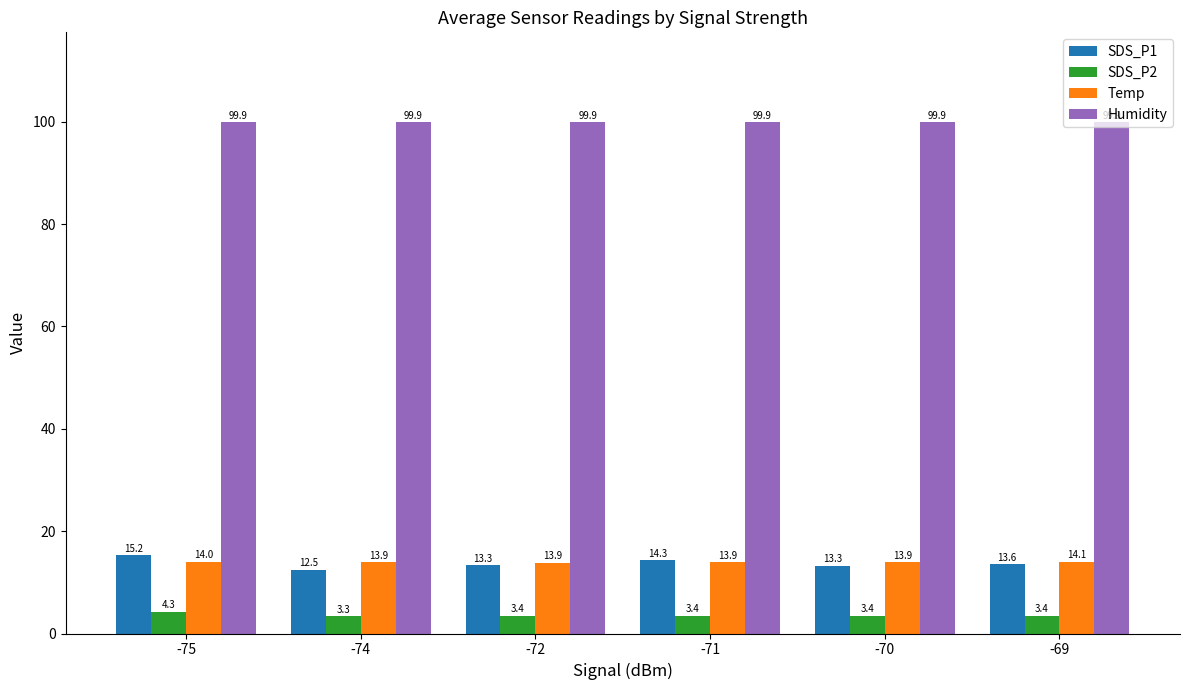

Between -74 and -72, which series saw the biggest shift?

SDS_P1